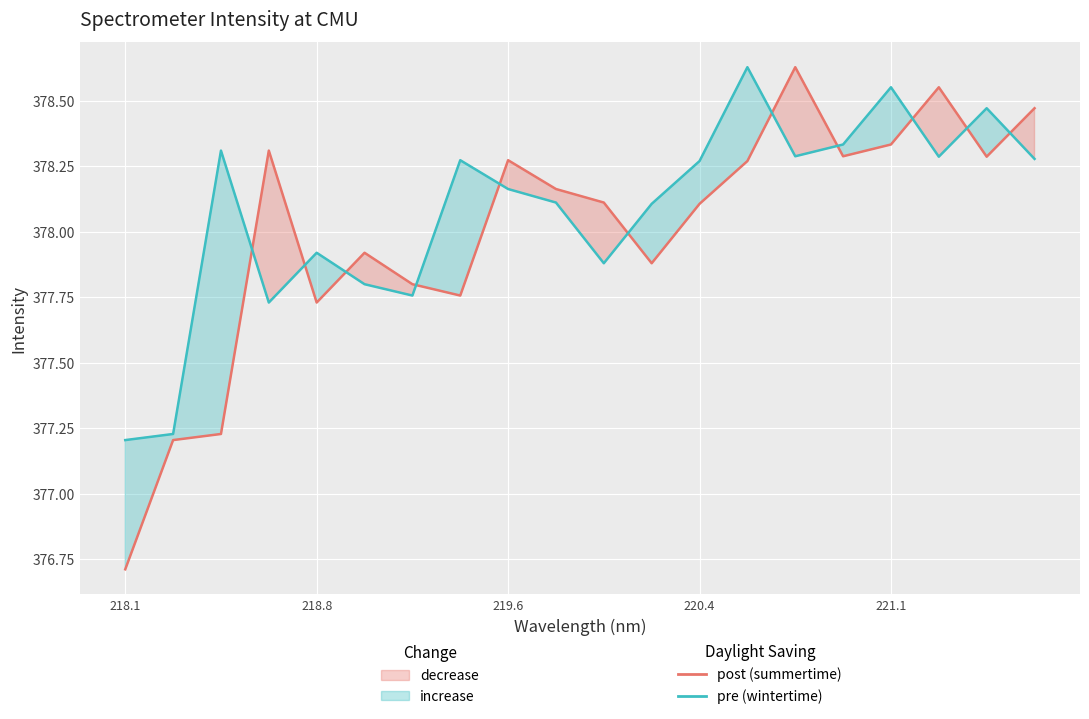

In post (summertime), how many points are higher than both neighbors (excluding endpoints)?

5